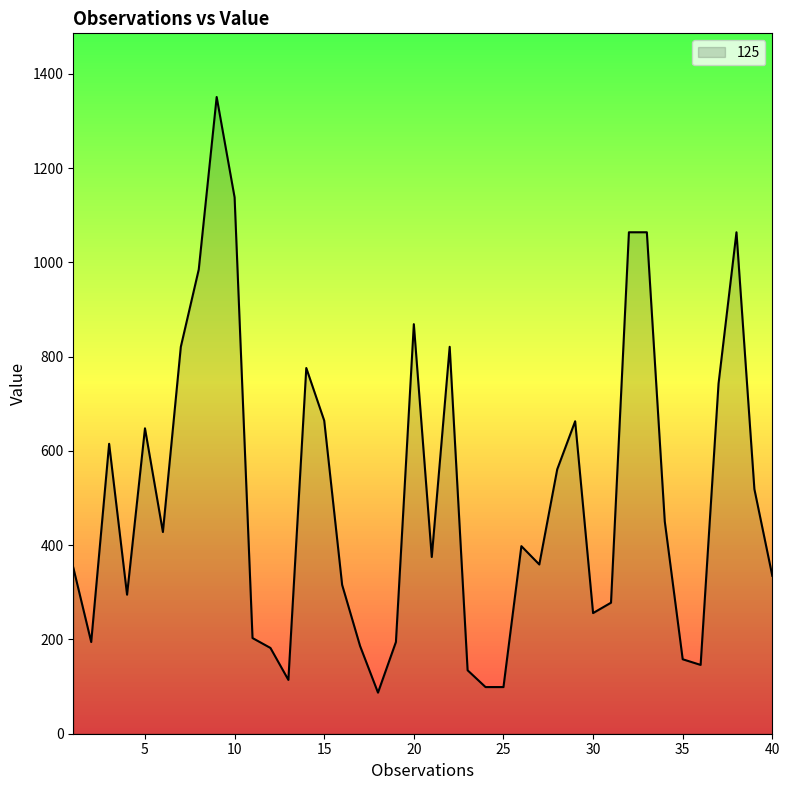

What is the difference between the maximum and minimum values?

1263.8